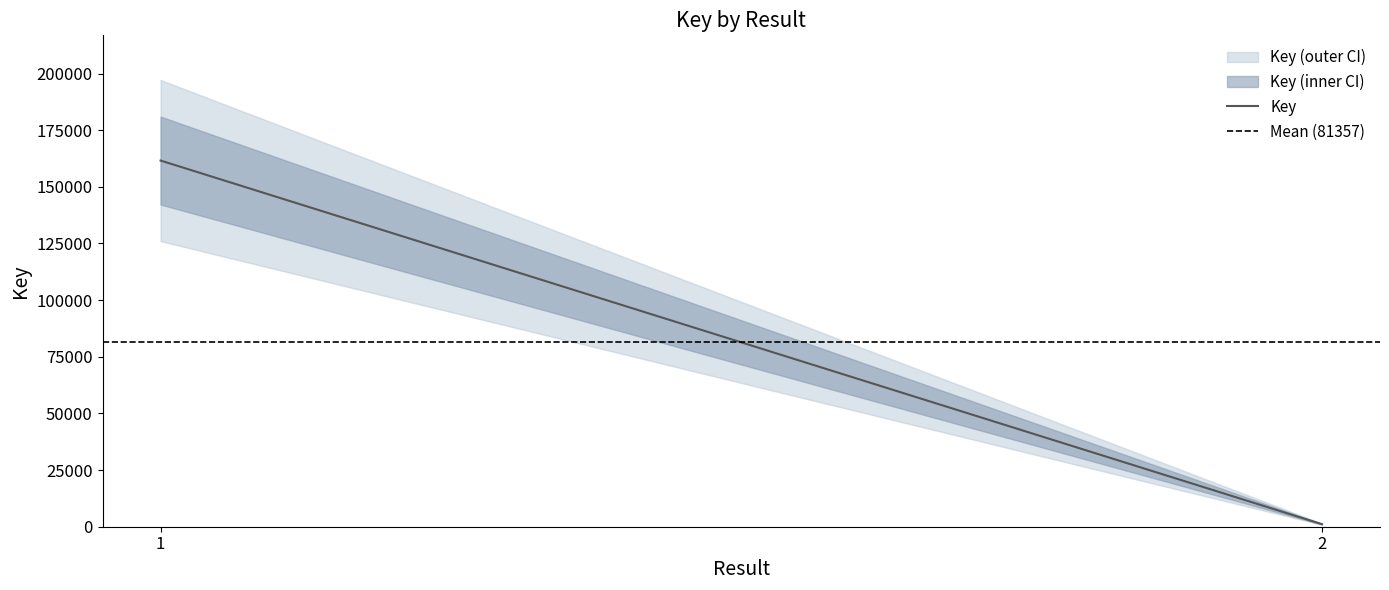

What is the spread (max minus min) of values at 2?

80226